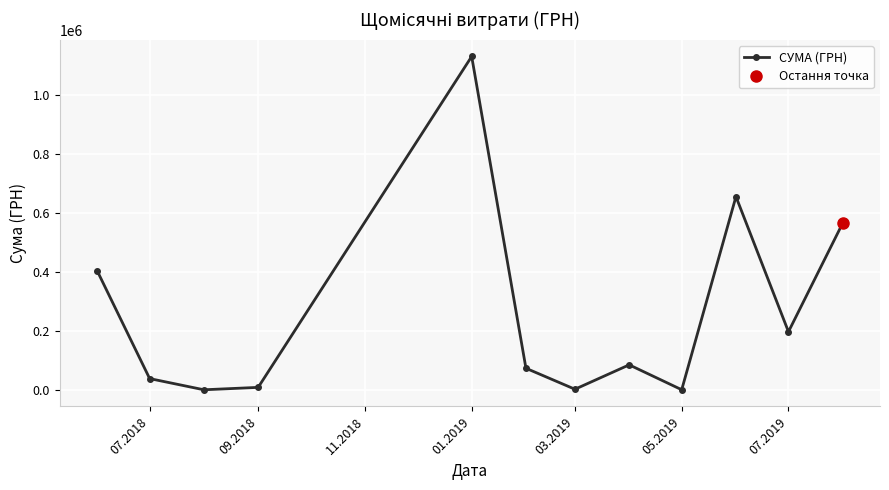

How many interior local peaks does the СУМА (ГРН) series have?

3